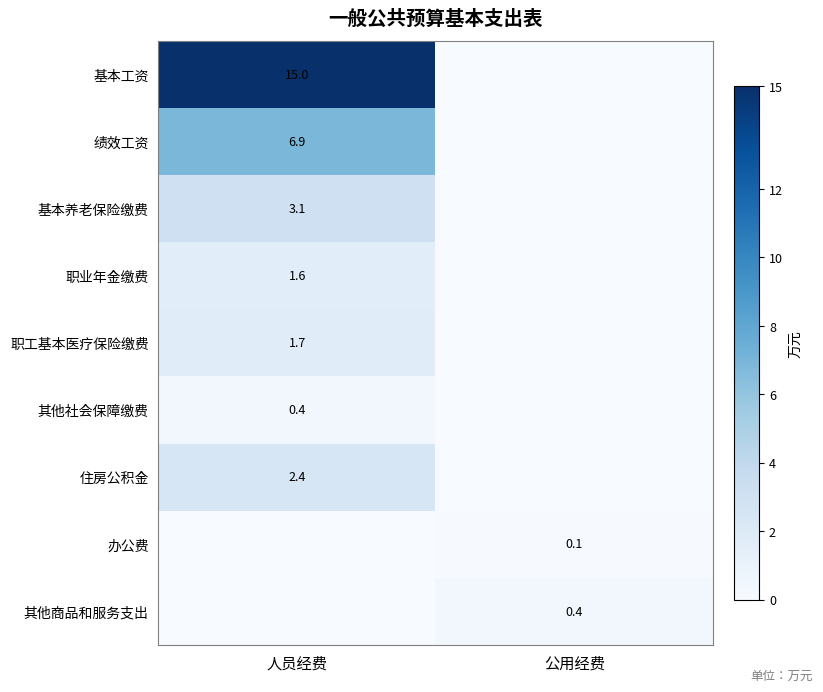

The value of 其他社会保障缴费 at 人员经费 is 0.4. True or false?

True